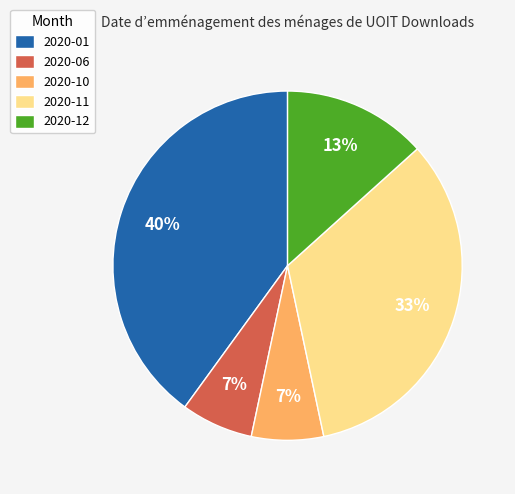

Combined, do 2020-12 and 2020-11 account for over 50%?

No